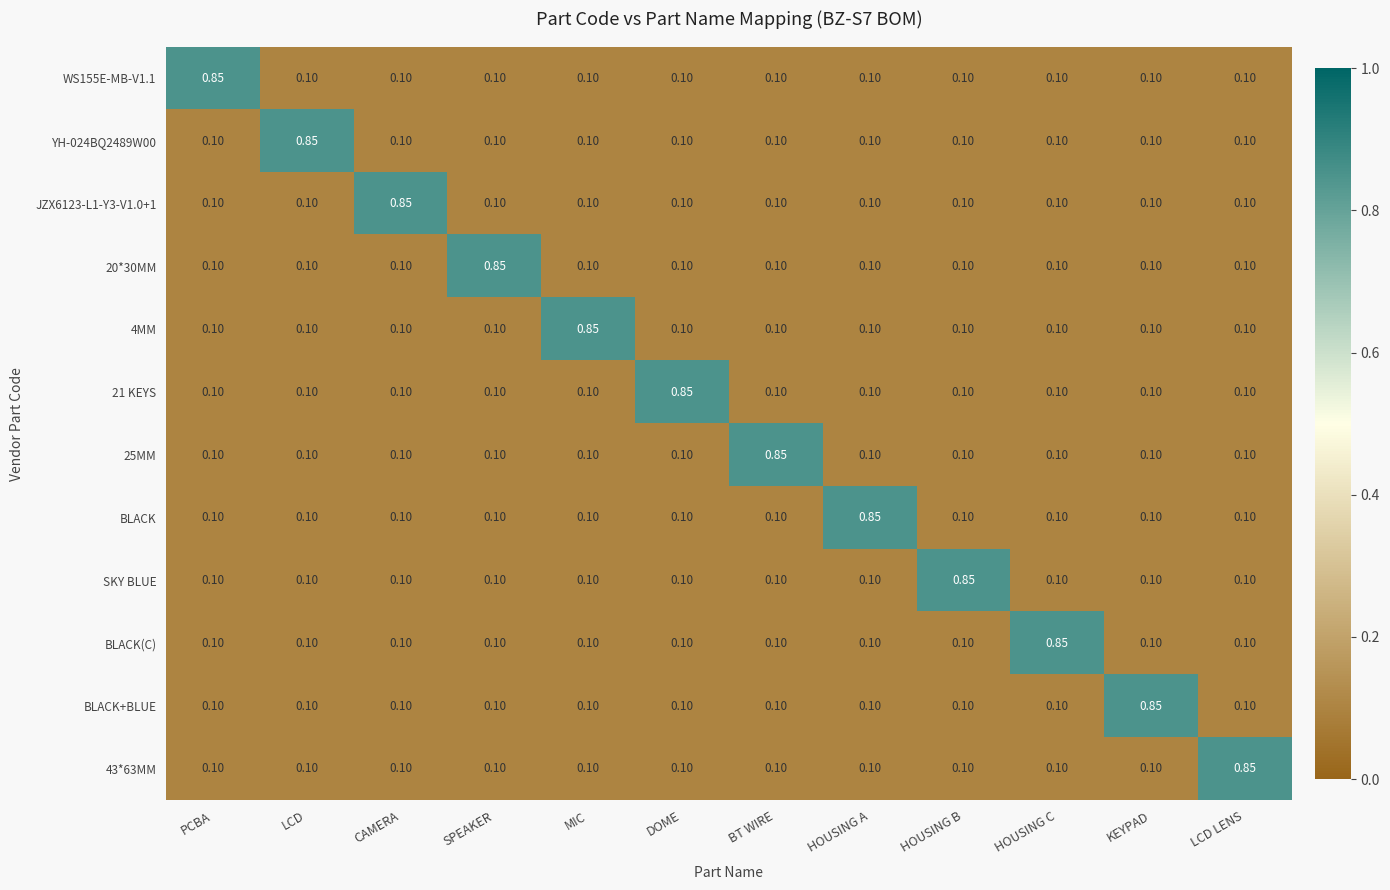

At which label does YH-024BQ2489W00 reach its peak?

LCD